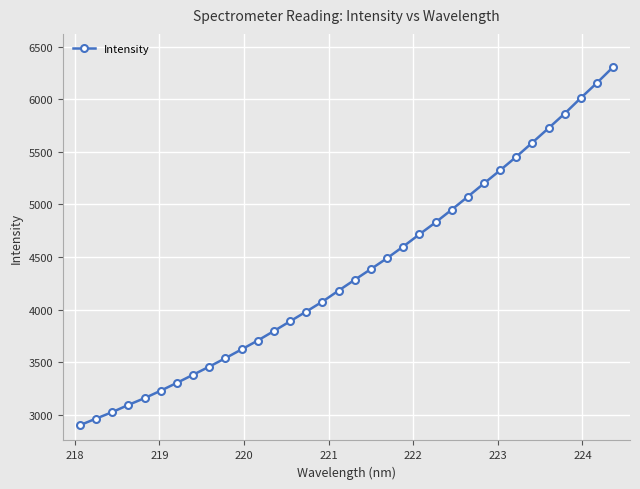

What is the difference between the second highest and second lowest values?

3192.1